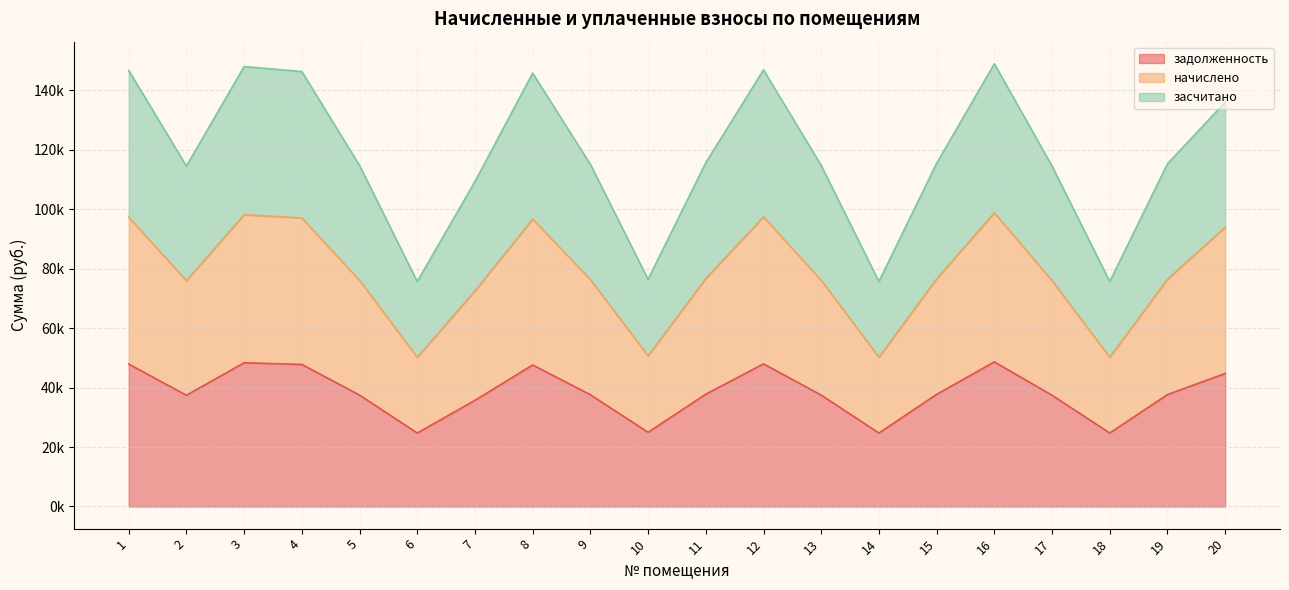

The задолженность series shows 37790.3 at 11. True or false?

True